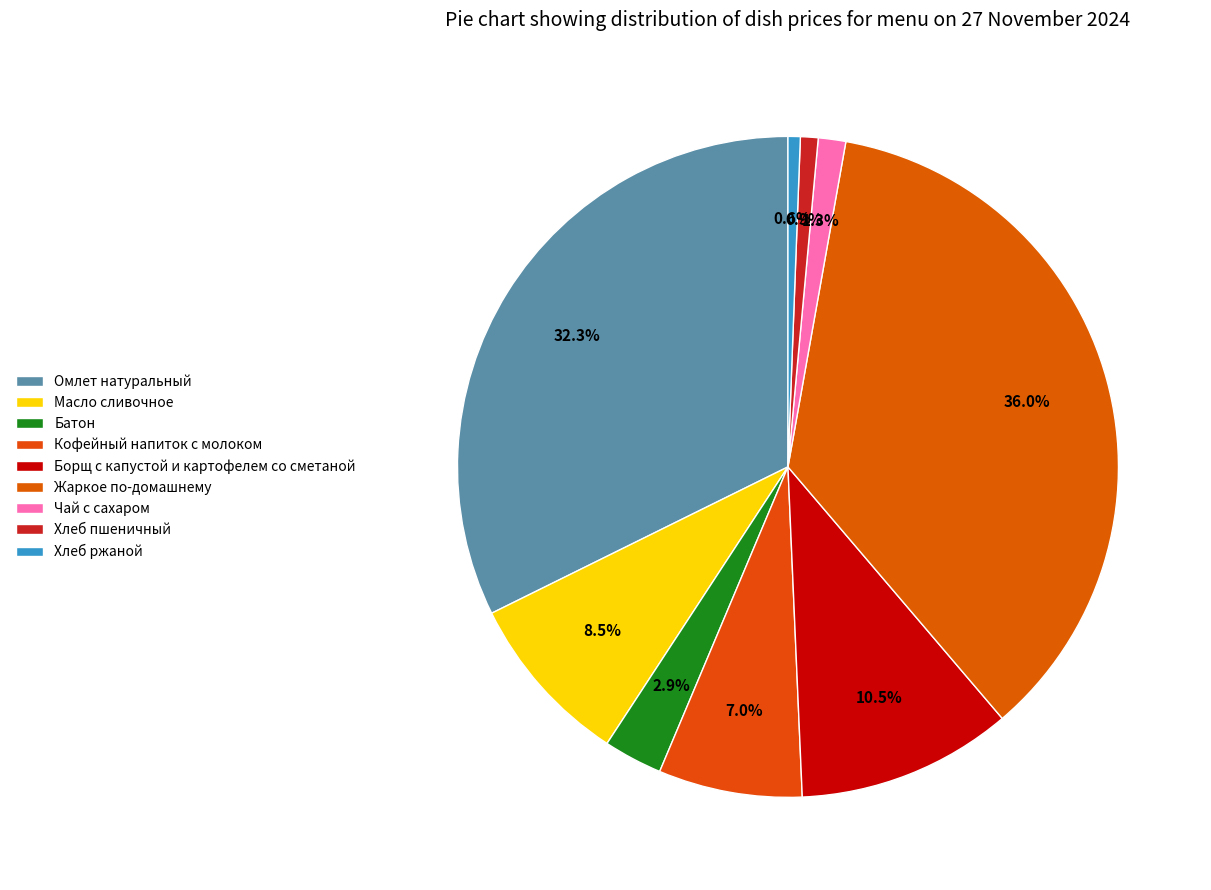

To the nearest percent, what is the average slice percentage?

11%